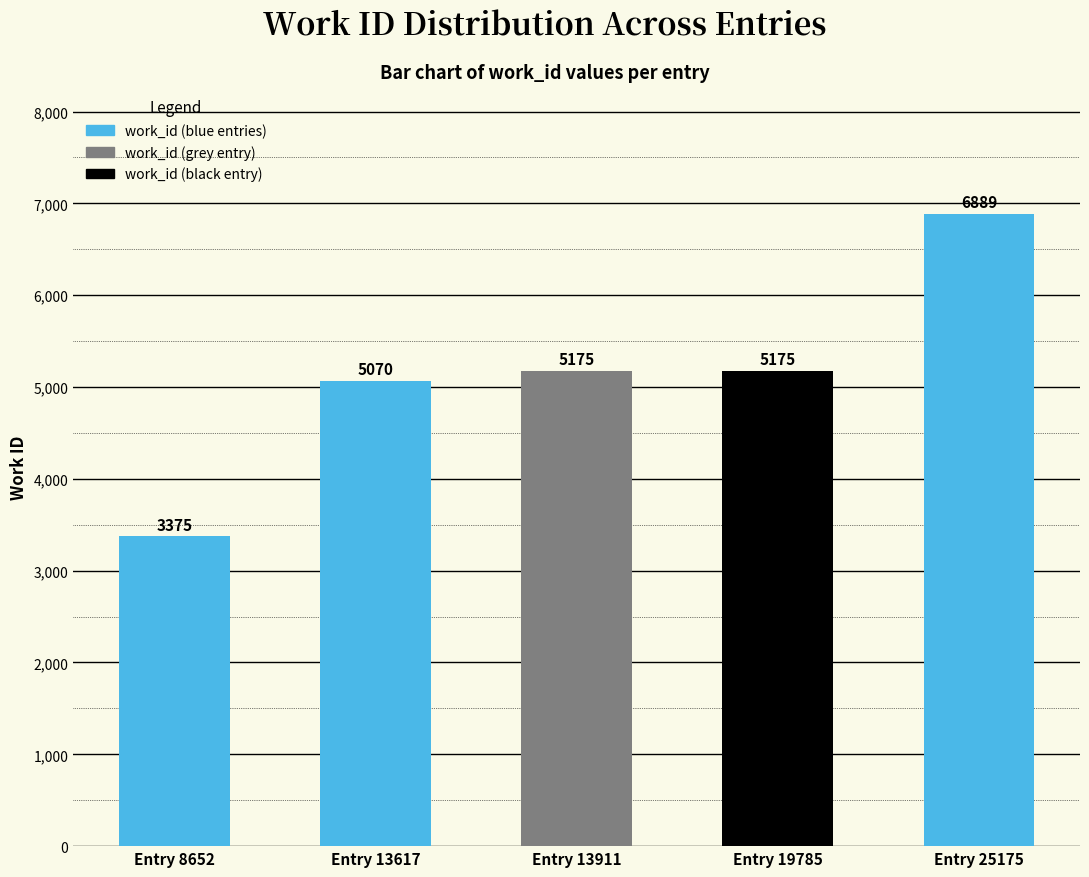

What is the sum of all values?

25684